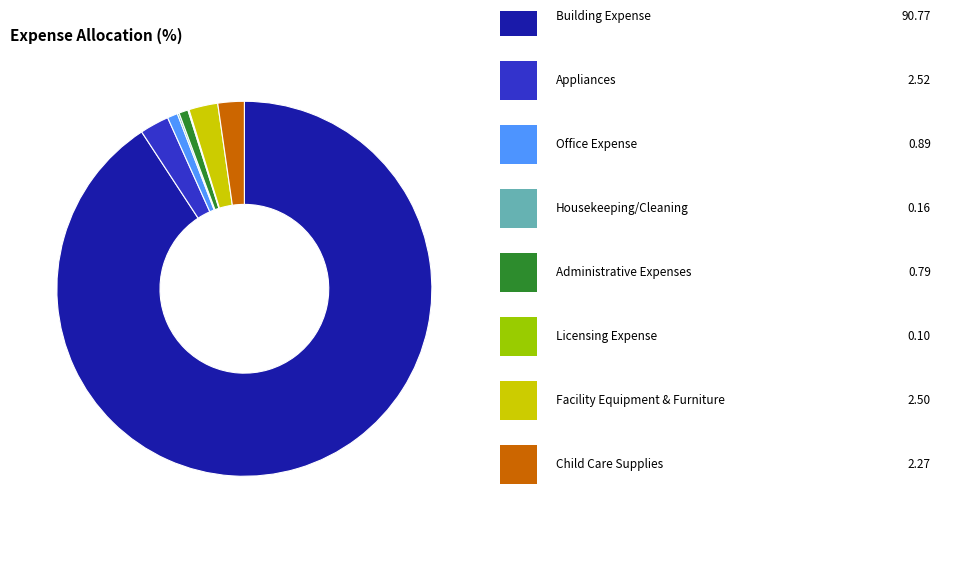

Does any single category account for the majority?

Yes